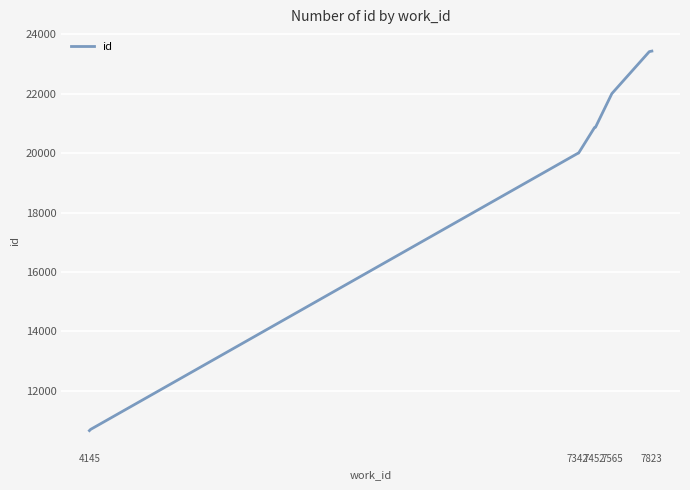

What is the maximum value shown in the chart?

23436